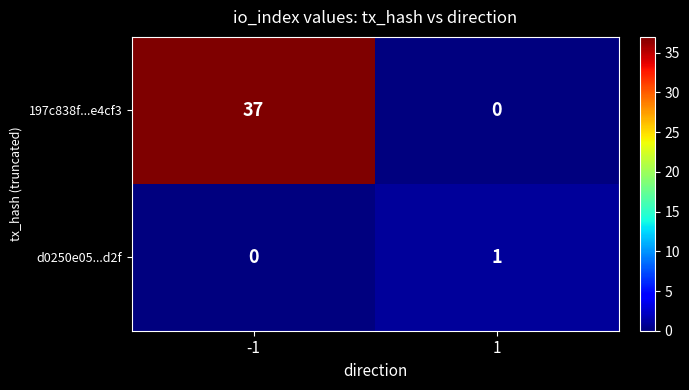

Between -1 and 1, which series saw the biggest shift?

197c838f...e4cf3